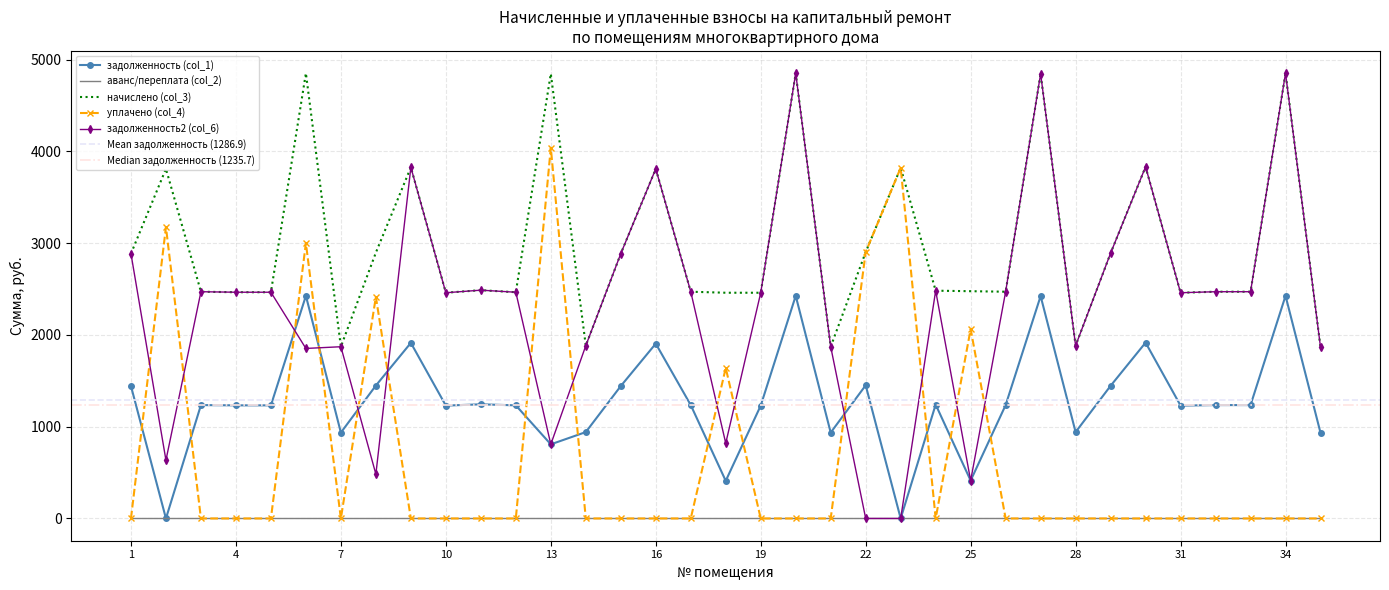

Reading right to left, what are all the values shown in this chart?

задолженность (col_1): 35=933.1	34=2426.5	33=1235.7	32=1235.7	31=1230.1	30=1916.6	29=1445.8	28=941.5	27=2423.7	26=1235.7	25=412.8	24=1241.3	23=0.0	22=1451.4	21=935.9	20=2426.5	19=1230.1	18=410.0	17=1235.7	16=1905.4	15=1443.0	14=941.5	13=807.9	12=1232.9	11=1244.1	10=1230.1	9=1913.8	8=1448.6	7=935.9	6=2426.5	5=1232.9	4=1232.9	3=1235.7	2=0.0	1=1443.0
начислено (col_3): 35=1866.1	34=4853.0	33=2471.3	32=2471.3	31=2460.2	30=3833.2	29=2891.6	28=1882.9	27=4847.5	26=2471.3	25=2477.0	24=2482.6	23=3821.9	22=2902.9	21=1871.8	20=4853.0	19=2460.2	18=2460.2	17=2471.3	16=3810.7	15=2886.1	14=1882.9	13=4847.5	12=2465.8	11=2488.2	10=2460.2	9=3827.5	8=2897.3	7=1871.8	6=4853.0	5=2465.8	4=2465.8	3=2471.3	2=3810.7	1=2886.1
уплачено (col_4): 35=0.0	34=0.0	33=0.0	32=0.0	31=0.0	30=0.0	29=0.0	28=0.0	27=0.0	26=0.0	25=2064.2	24=0.0	23=3821.9	22=2902.9	21=0.0	20=0.0	19=0.0	18=1640.1	17=0.0	16=0.0	15=0.0	14=0.0	13=4039.6	12=0.0	11=0.0	10=0.0	9=0.0	8=2414.4	7=0.0	6=3000.0	5=0.0	4=0.0	3=0.0	2=3175.6	1=0.0
задолженность2 (col_6): 35=1866.1	34=4853.0	33=2471.3	32=2471.3	31=2460.2	30=3833.2	29=2891.6	28=1882.9	27=4847.5	26=2471.3	25=412.8	24=2482.6	23=0.0	22=0.0	21=1871.8	20=4853.0	19=2460.2	18=820.1	17=2471.3	16=3810.7	15=2886.1	14=1882.9	13=807.9	12=2465.8	11=2488.2	10=2460.2	9=3827.5	8=482.9	7=1871.8	6=1853.0	5=2465.8	4=2465.8	3=2471.3	2=635.1	1=2886.1